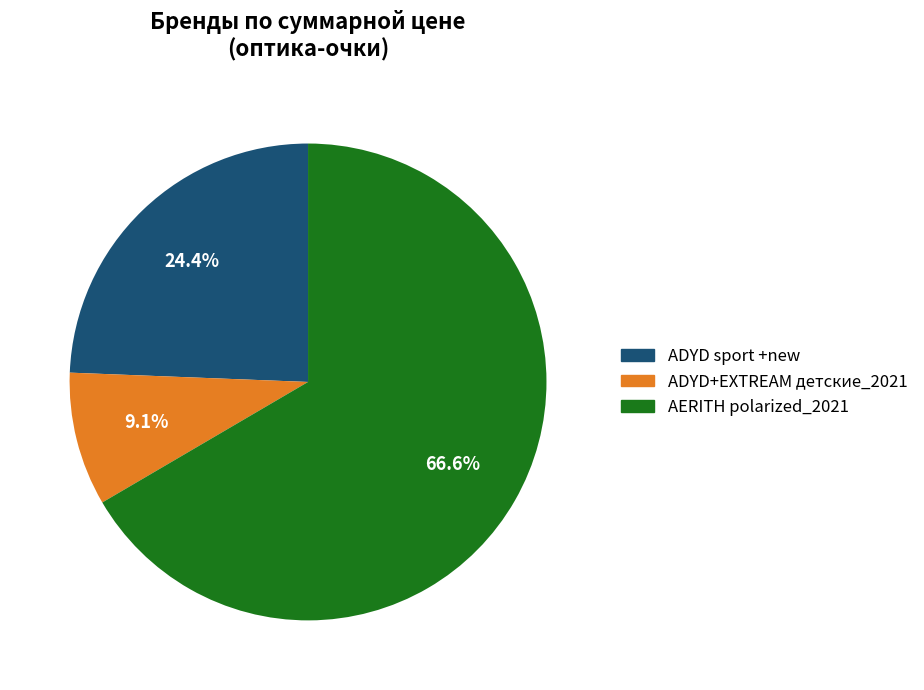

Does AERITH polarized_2021 account for over 50% of the chart?

Yes